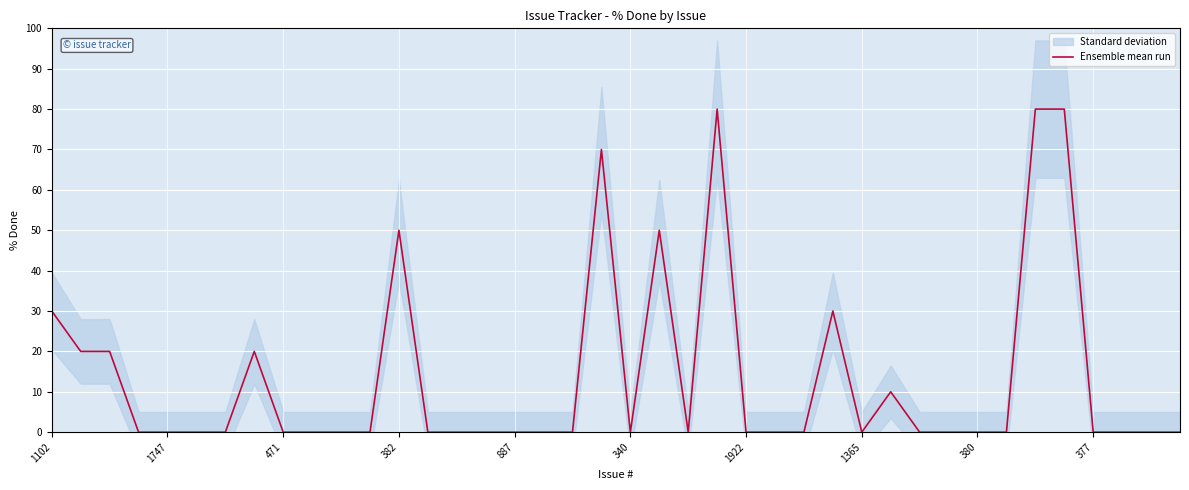

What is the difference between the values at 19 and 887?

70